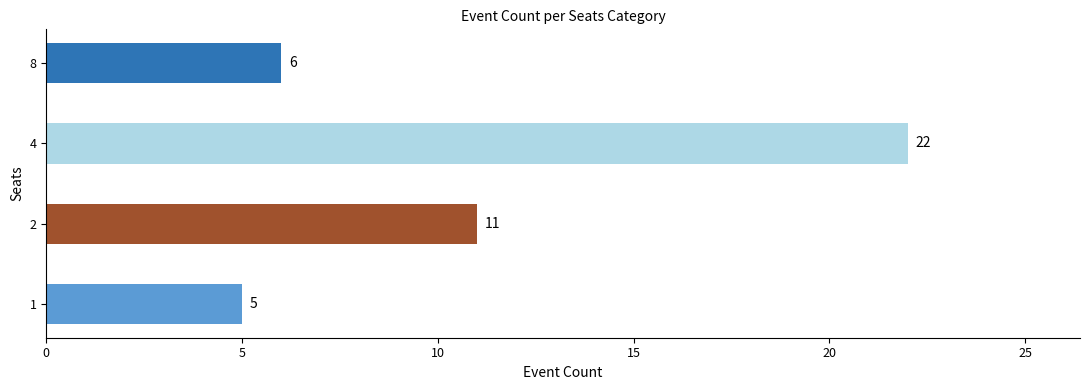

List the labels in order of value, largest first.

4, 2, 8, 1